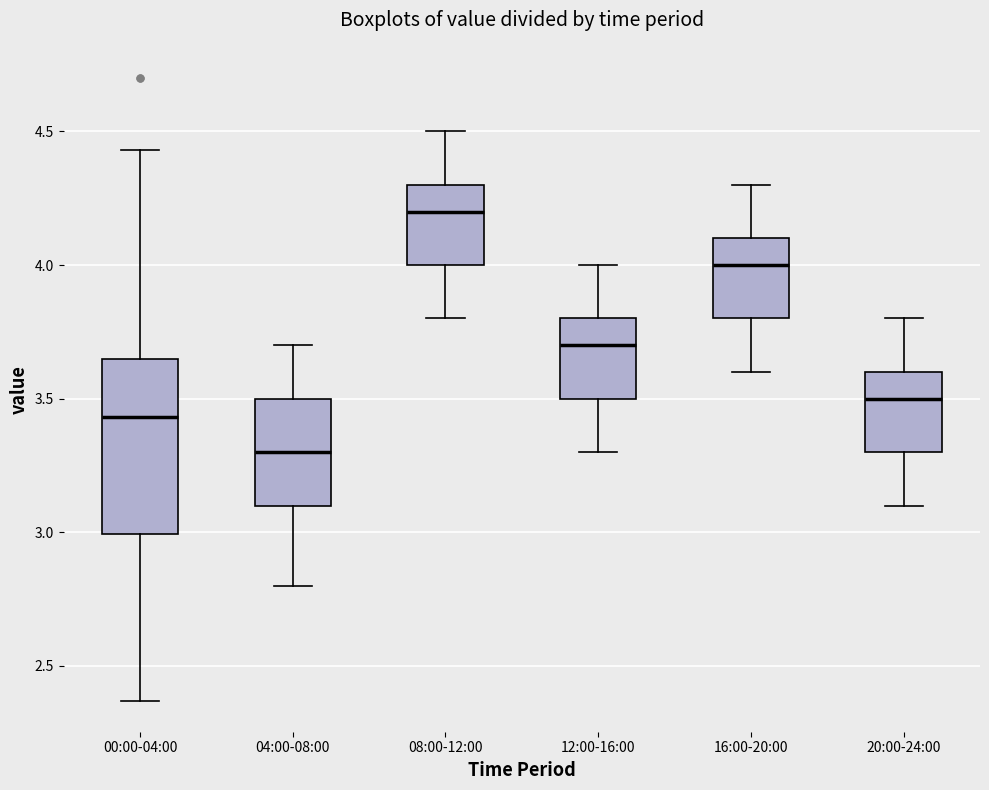

Reading left to right, read every box against the y-axis: the position of its median line, the range the box covers, and the ends of its whiskers. The values are not printed on the chart, so give them approximately, as read against the axis.

00:00-04:00: median 3.45, box 3.00 to 3.65, whiskers 2.35 to 4.45
04:00-08:00: median 3.30, box 3.10 to 3.50, whiskers 2.80 to 3.70
08:00-12:00: median 4.20, box 4.00 to 4.30, whiskers 3.80 to 4.50
12:00-16:00: median 3.70, box 3.50 to 3.80, whiskers 3.30 to 4.00
16:00-20:00: median 4.00, box 3.80 to 4.10, whiskers 3.60 to 4.30
20:00-24:00: median 3.50, box 3.30 to 3.60, whiskers 3.10 to 3.80